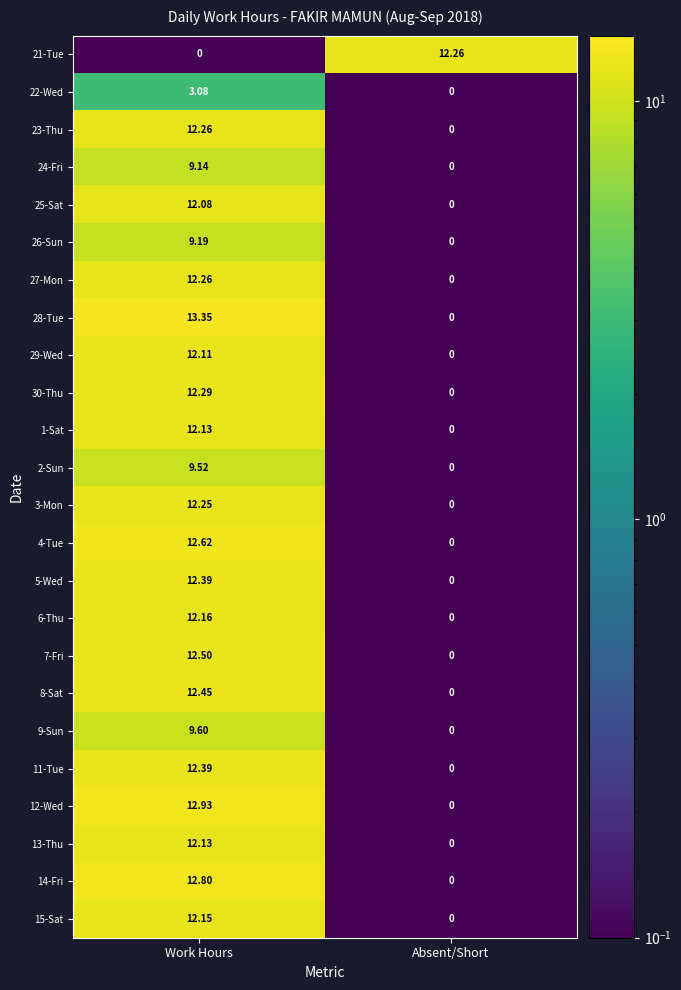

Which category has the highest value across all series?

Work Hours